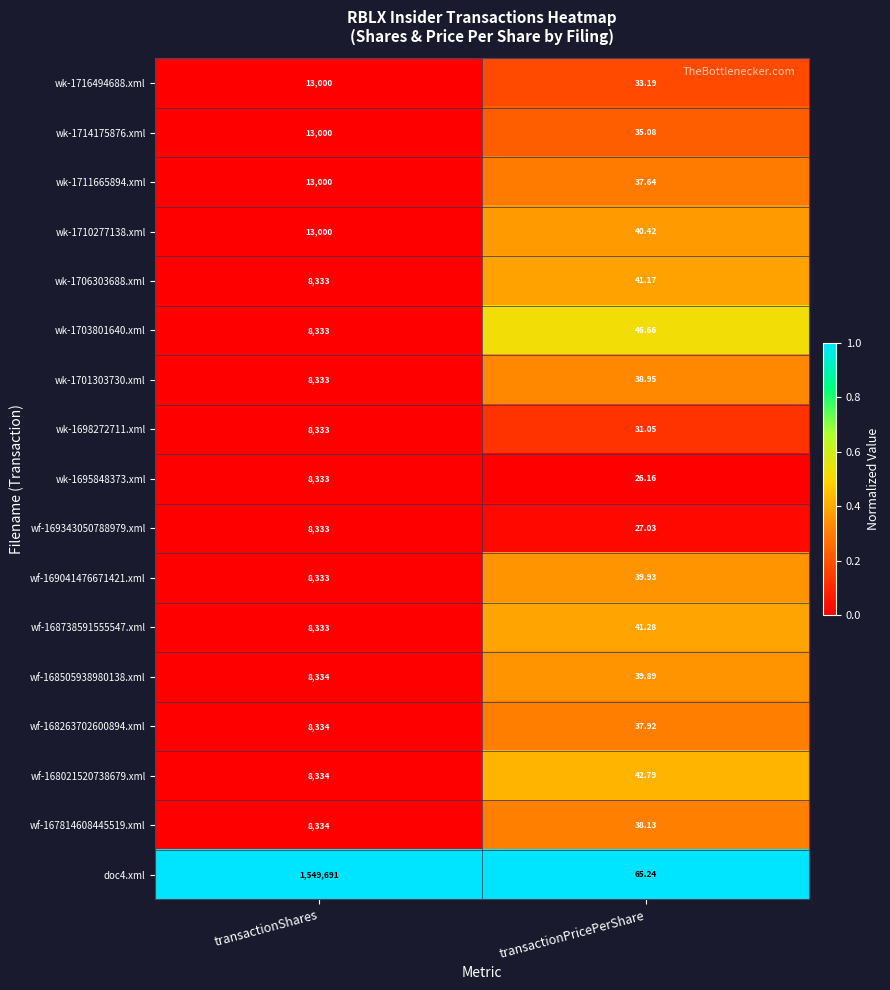

Rank the categories by wf-167814608445519.xml value from lowest to highest.

transactionPricePerShare, transactionShares